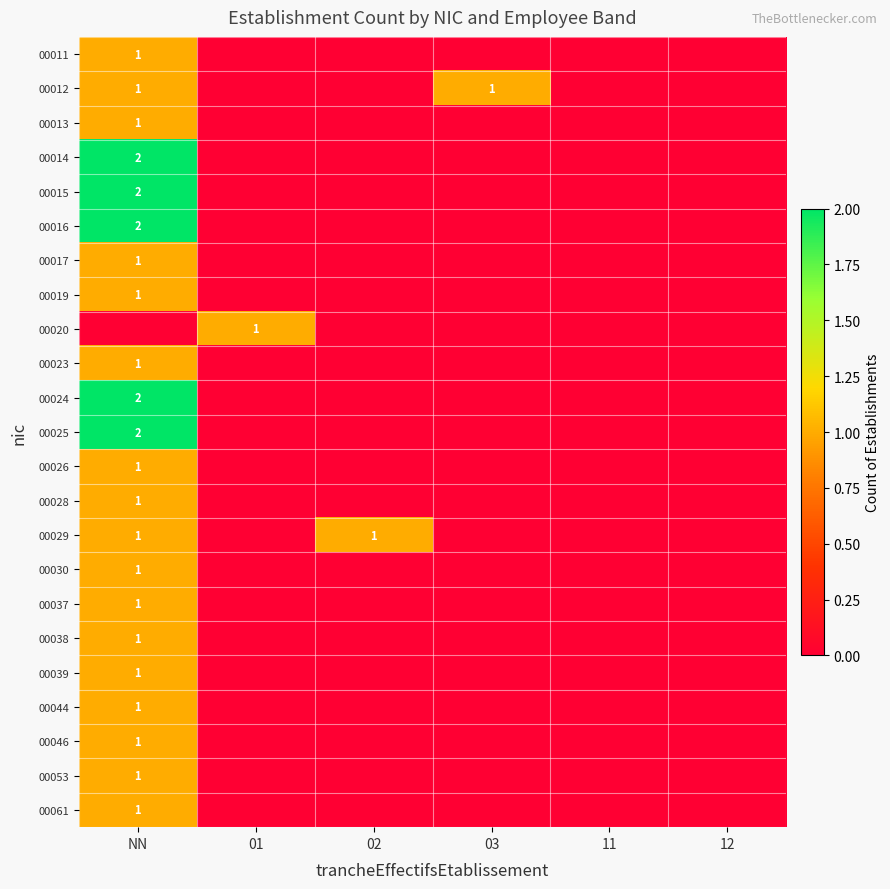

What is the total value across all series at 03?

1